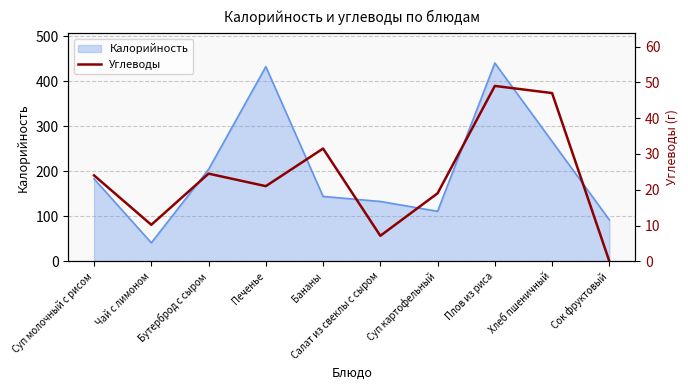

How many lines are shown in the chart?

1